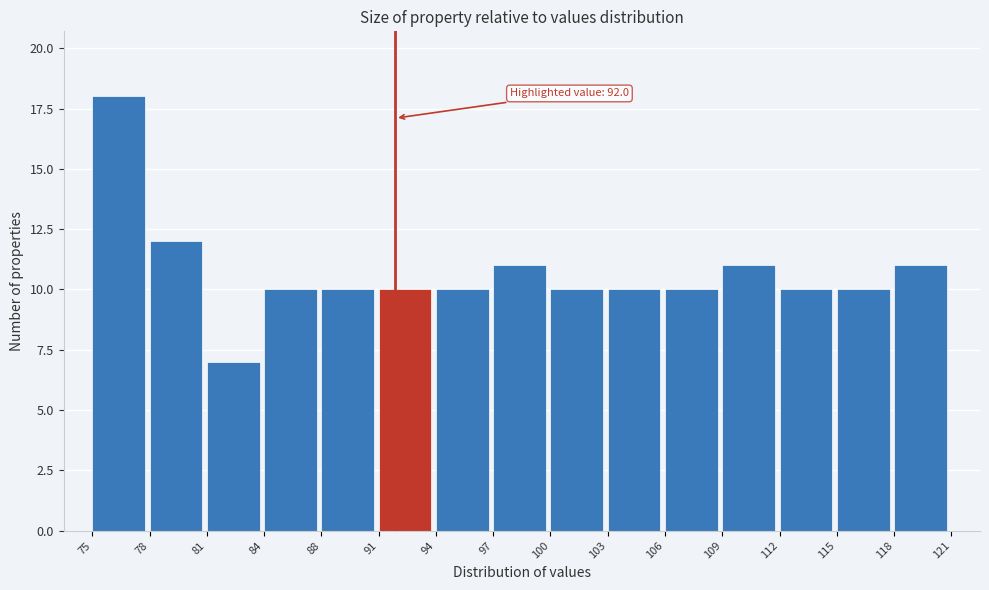

Reading right to left, extract all data points from this chart.

11	10	10	11	10	10	10	11	10	10	10	10	7	12	18